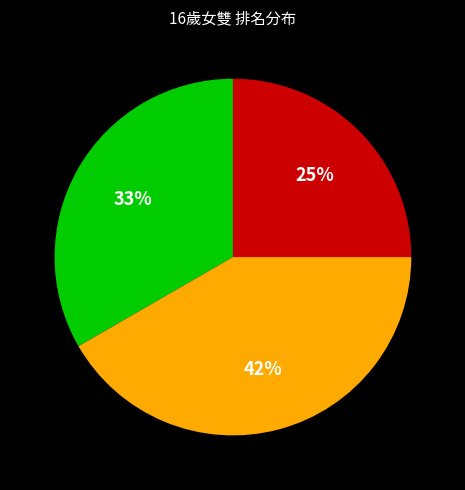

To the nearest percent, what is the difference between the largest and smallest slice percentages?

17%